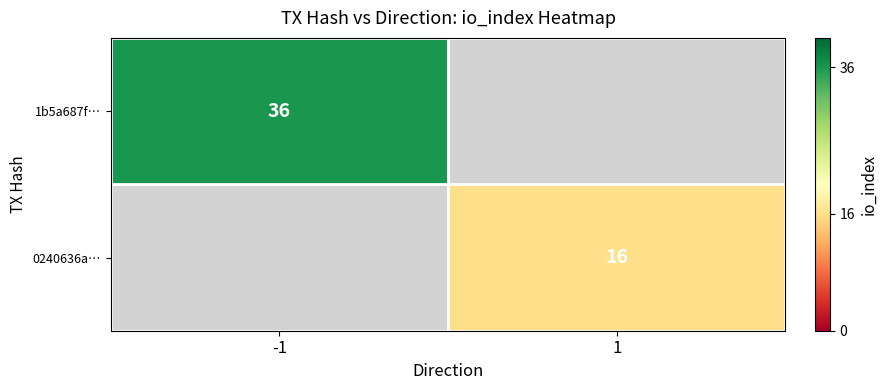

The value of 1b5a687f… at -1 is 14.5. True or false?

False